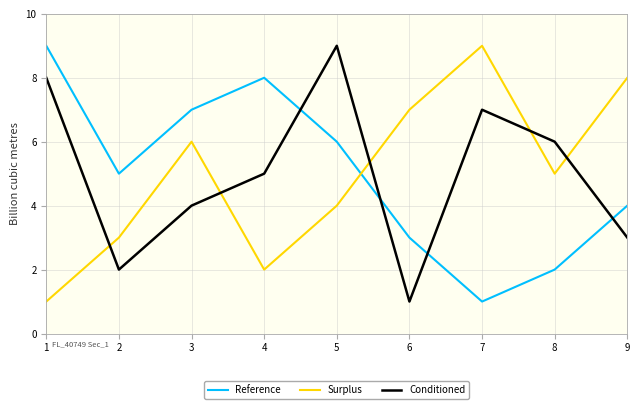

At which category is the sum across all series the highest?

5